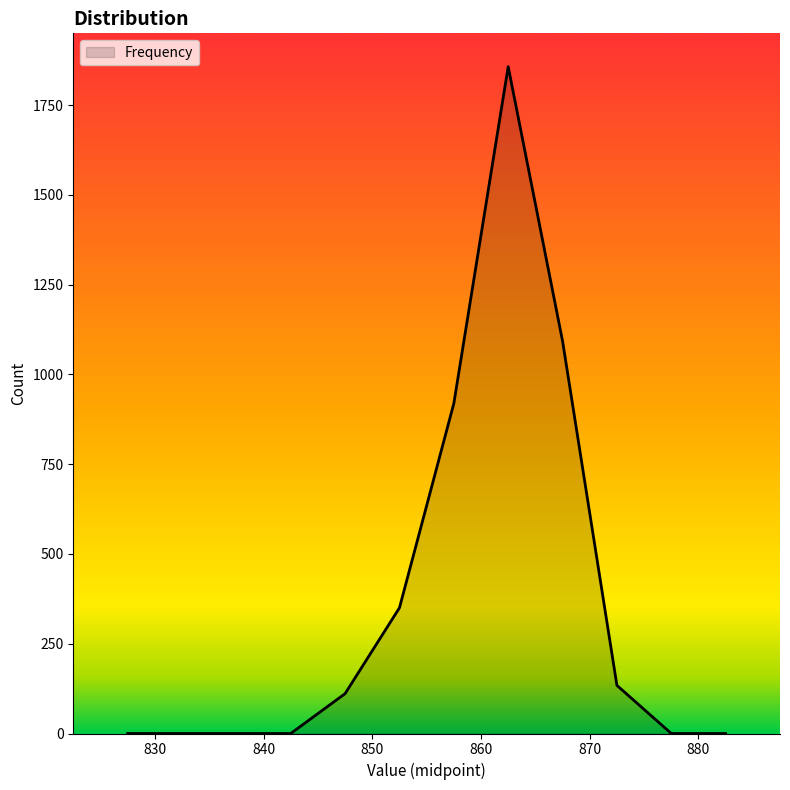

What is the greatest value displayed?

1857